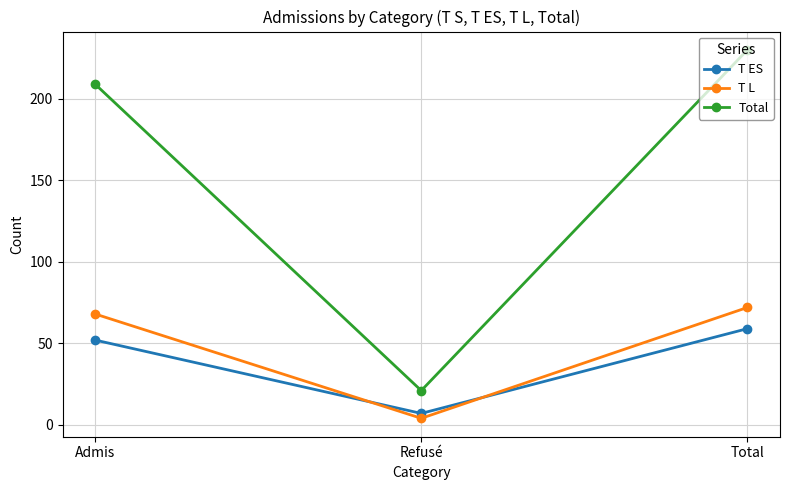

Reading left to right, transcribe all the data shown in this chart.

T ES: Admis=52	Refusé=7	Total=59
T L: Admis=68	Refusé=4	Total=72
Total: Admis=209	Refusé=21	Total=230